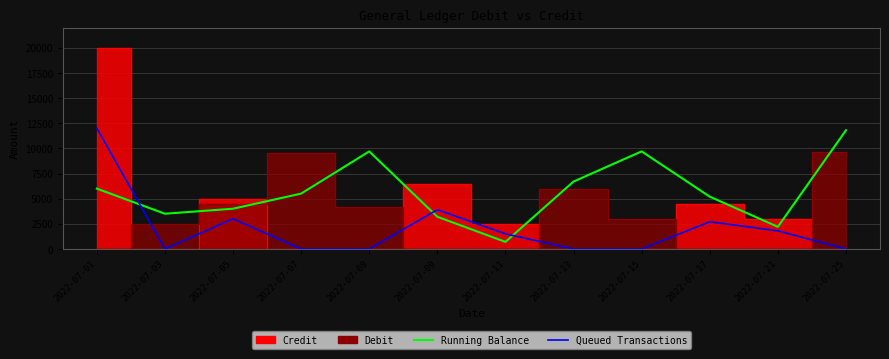

What is the total value across all series at 2022-07-25?

11800